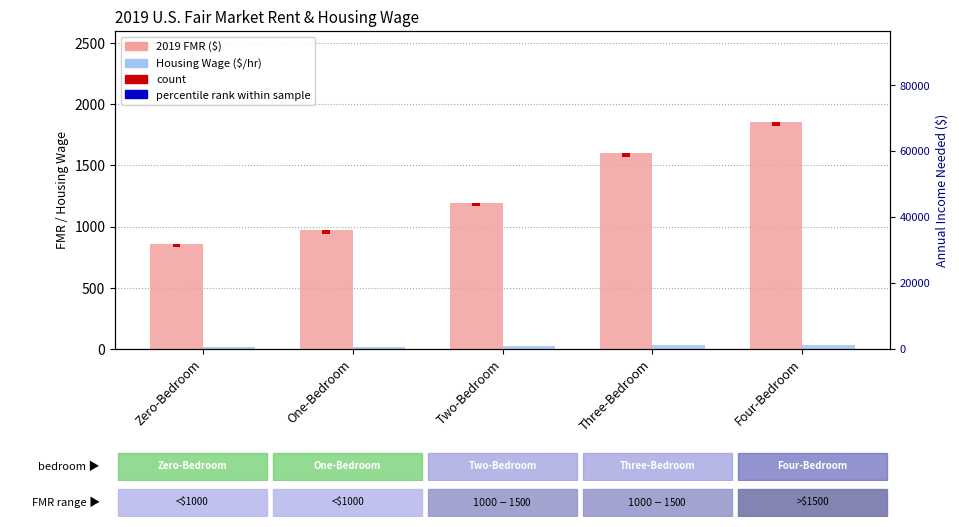

Read the 2019 FMR ($) value at One-Bedroom.

970.0